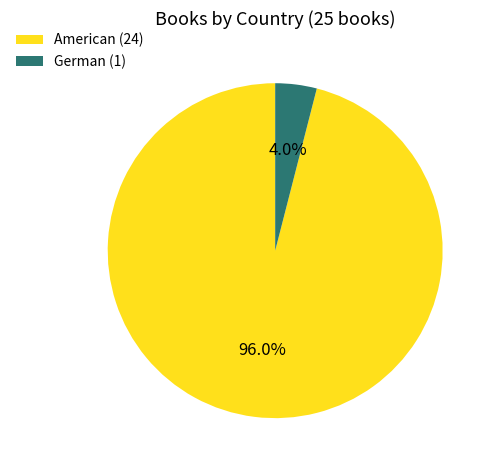

Does American account for over 50% of the chart?

Yes